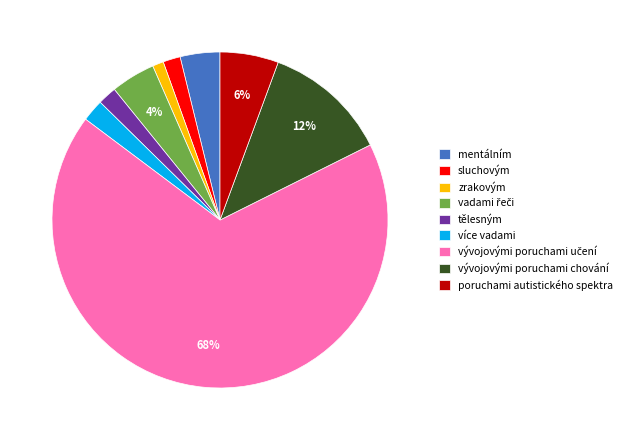

Between poruchami autistického spektra and tělesným, which is larger?

poruchami autistického spektra